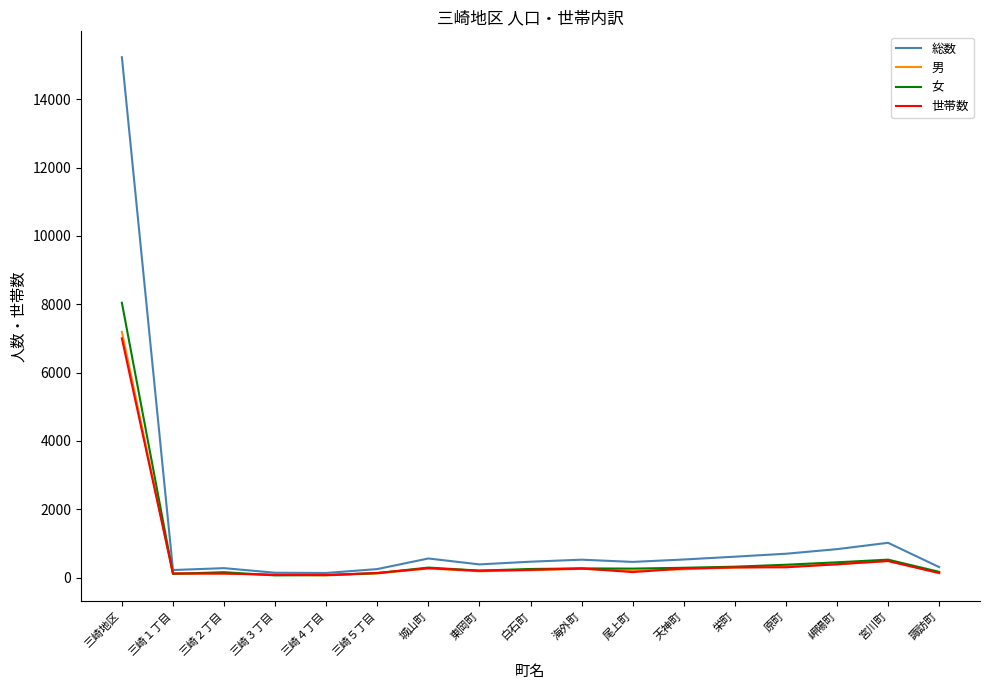

Between 三崎５丁目 and 栄町, which series saw the biggest shift?

総数